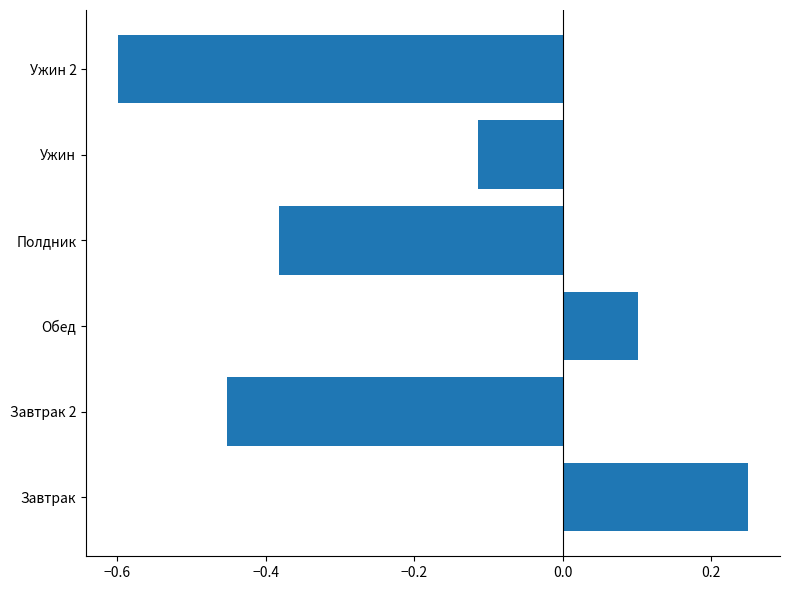

Is it true that the value at Ужин 2 is -0.3?

False